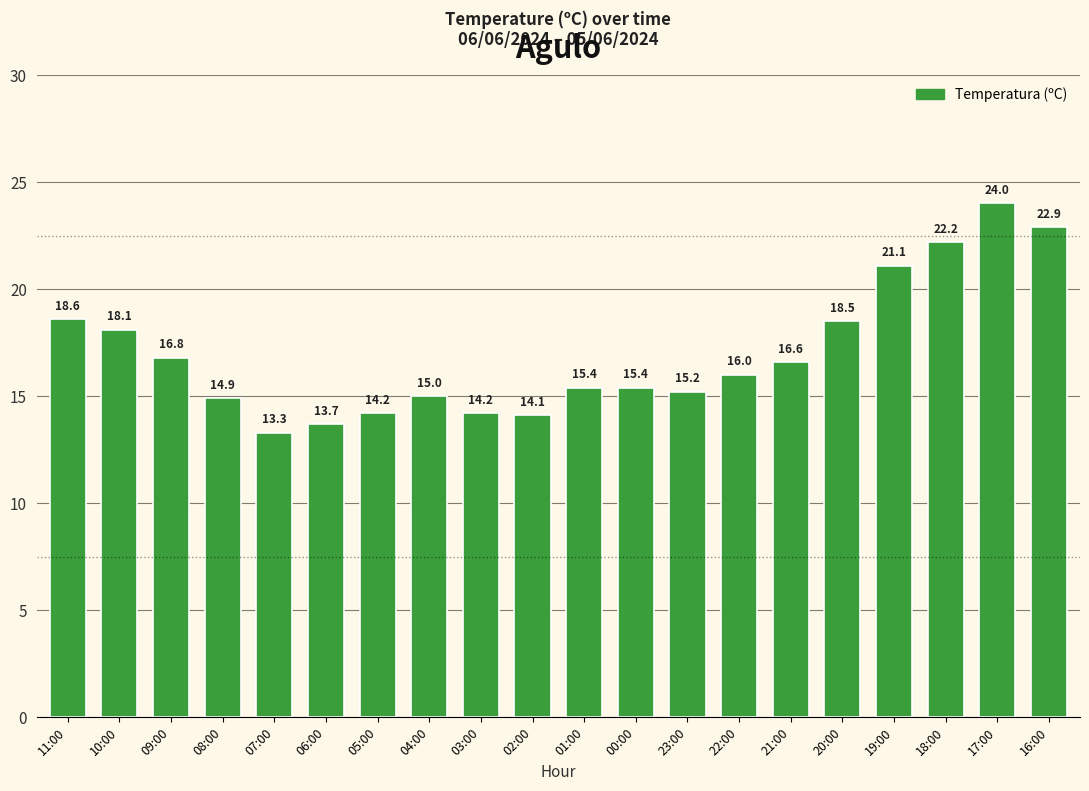

Reading left to right, transcribe all the data shown in this chart.

11:00=18.6	10:00=18.1	09:00=16.8	08:00=14.9	07:00=13.3	06:00=13.7	05:00=14.2	04:00=15.0	03:00=14.2	02:00=14.1	01:00=15.4	00:00=15.4	23:00=15.2	22:00=16.0	21:00=16.6	20:00=18.5	19:00=21.1	18:00=22.2	17:00=24.0	16:00=22.9